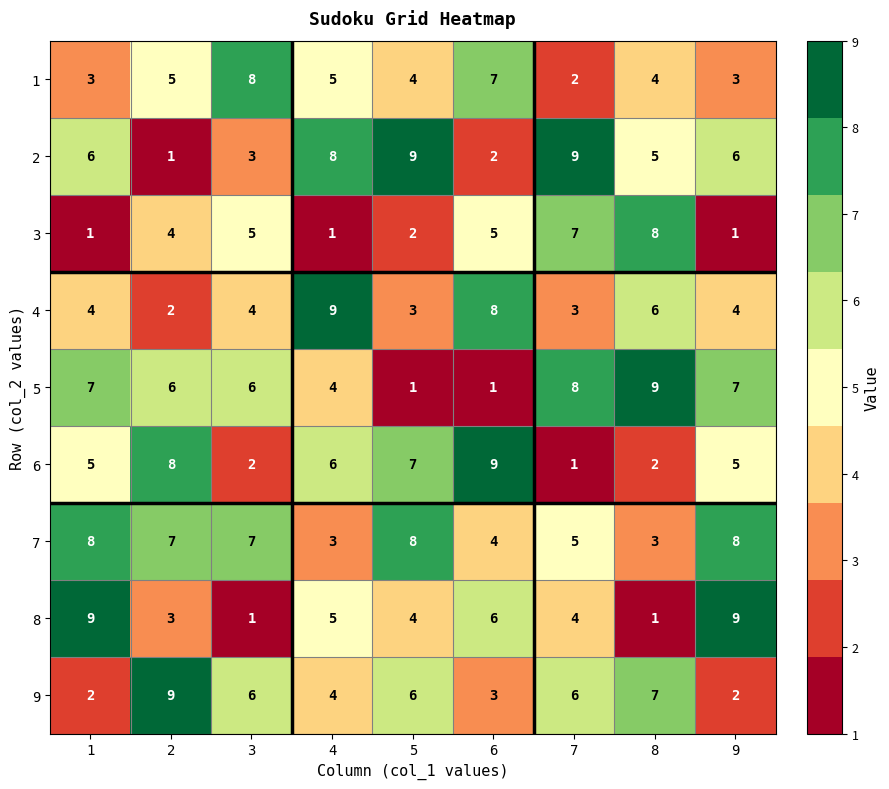

What is the sum of all 9 values?

45